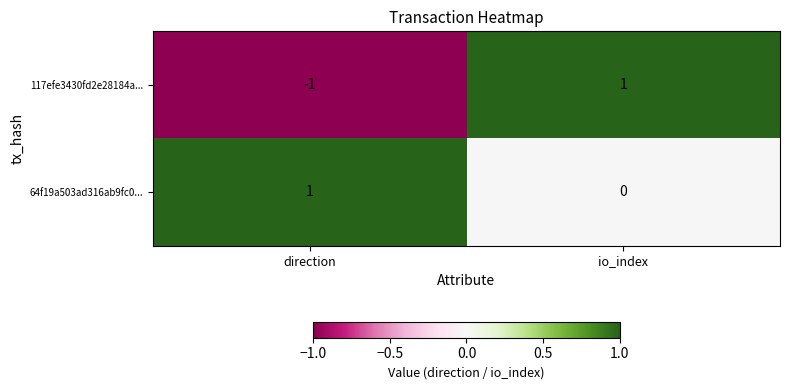

What is the greatest value displayed?

1